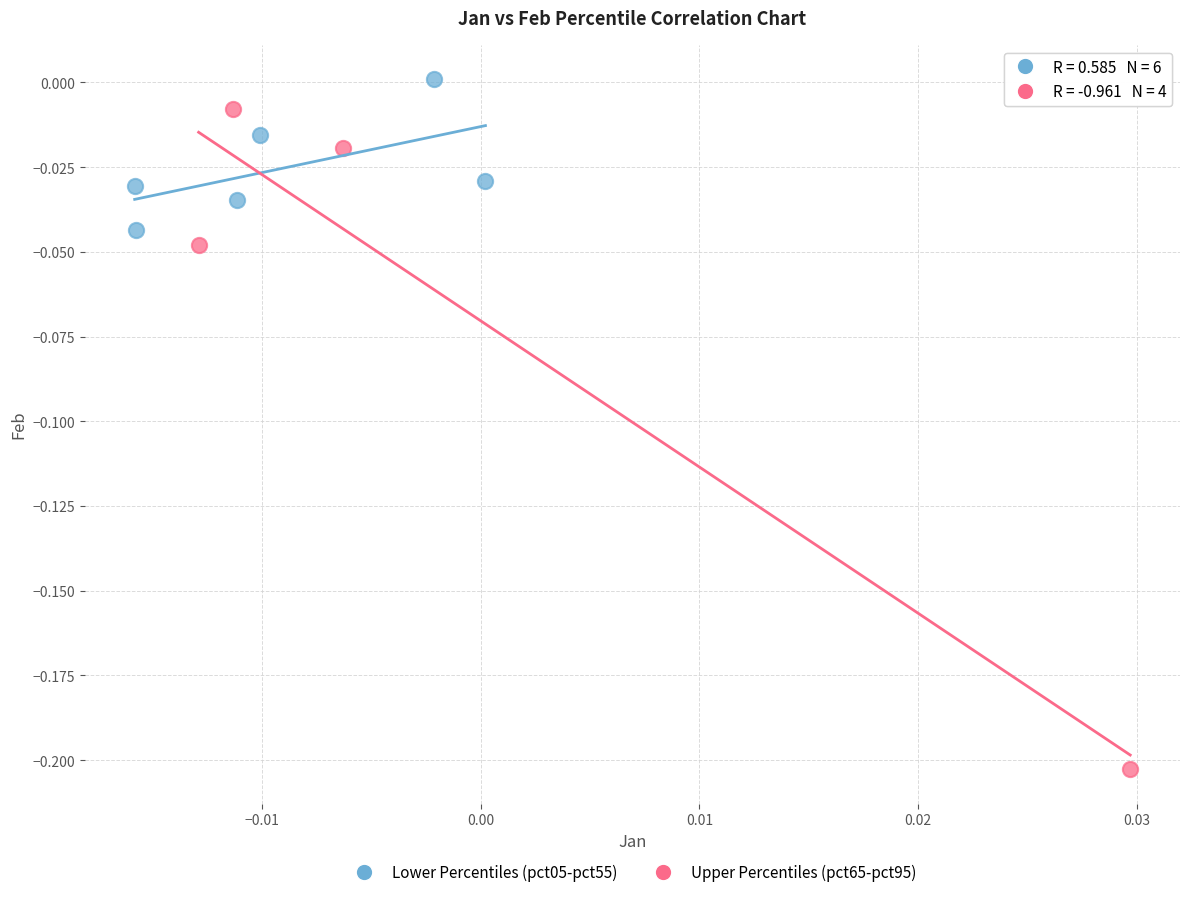

Which series contains the highest Y value?

Lower Percentiles (pct05-pct55)